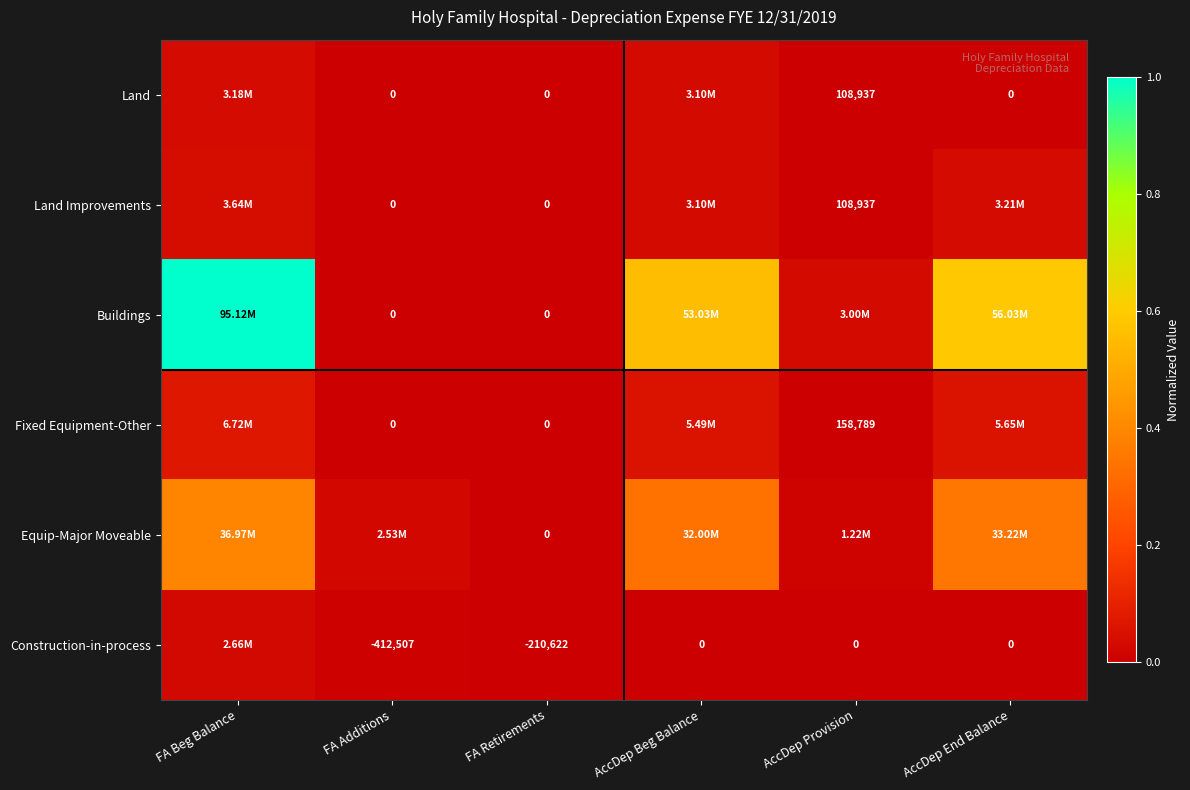

Is the value of Fixed Equipment-Other at FA Additions greater than the value of Land at AccDep Provision?

No